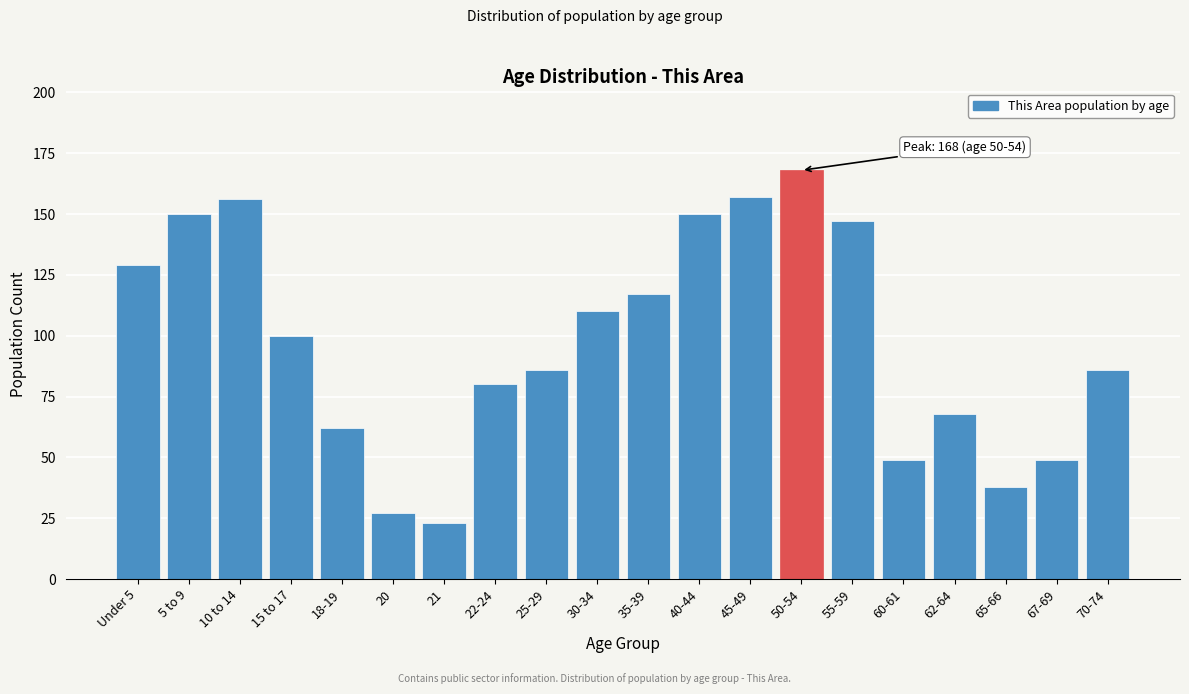

Reading left to right, extract all data points from this chart.

Under 5=129	5 to 9=150	10 to 14=156	15 to 17=100	18-19=62	20=27	21=23	22-24=80	25-29=86	30-34=110	35-39=117	40-44=150	45-49=157	50-54=168	55-59=147	60-61=49	62-64=68	65-66=38	67-69=49	70-74=86